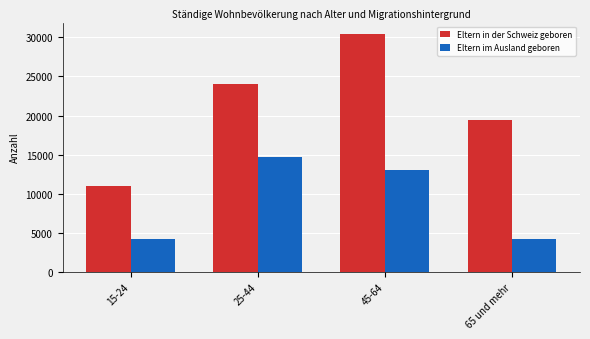

What is the total value across all series at 25-44?

38746.6